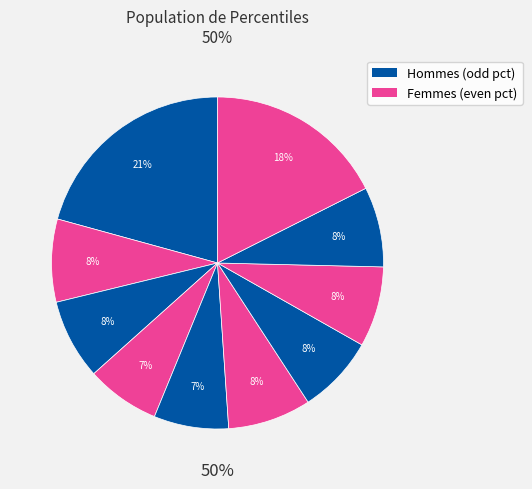

Does pct55 represent more than half of the total?

No